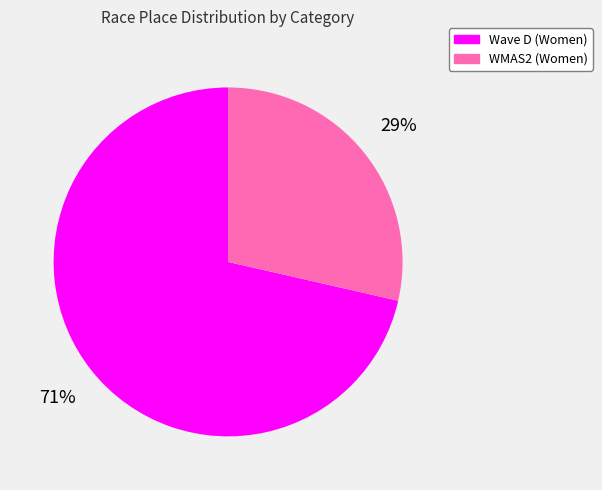

What is the smallest slice in the pie chart?

WMAS2 (Women)